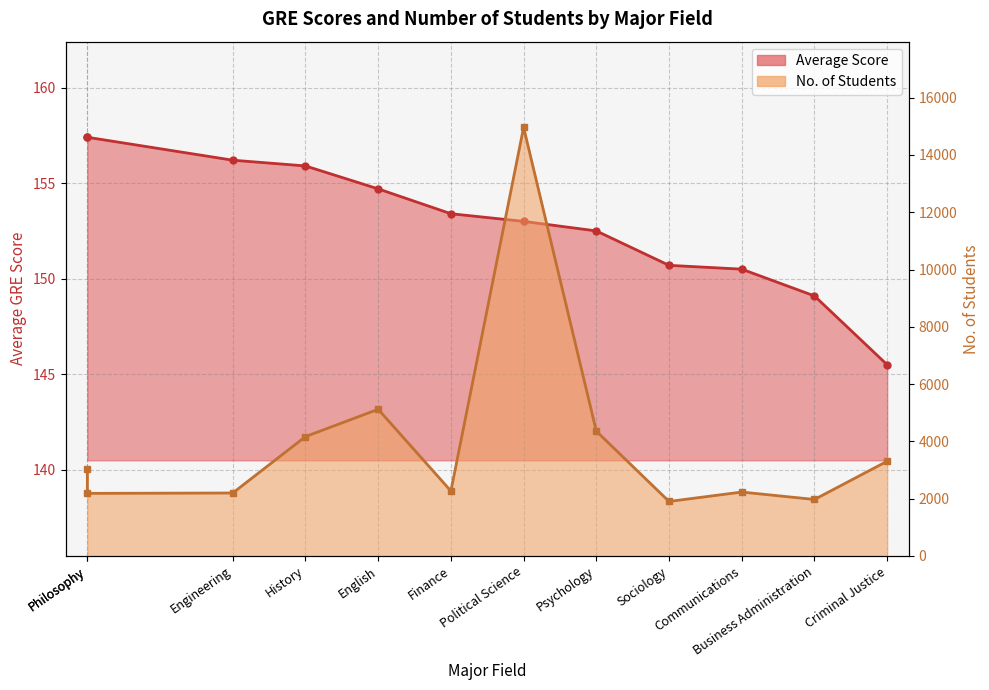

Where is Average Score nearest to the value 151?

Sociology